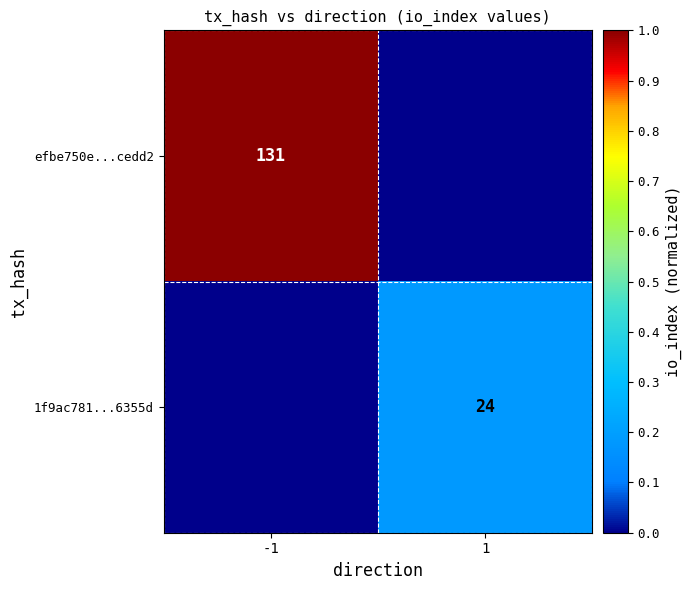

Is the value of efbe750e...cedd2 at -1 greater than the value of 1f9ac781...6355d at 1?

Yes